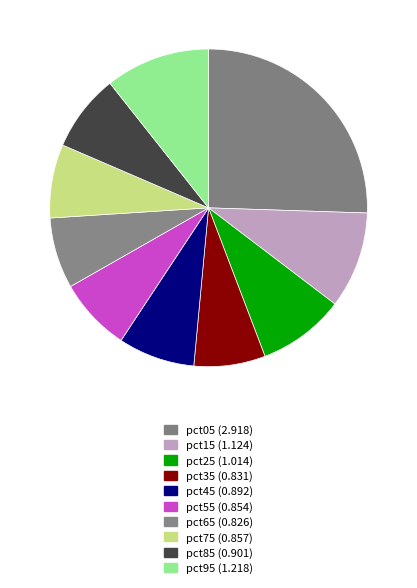

How many slices are in this pie chart?

10